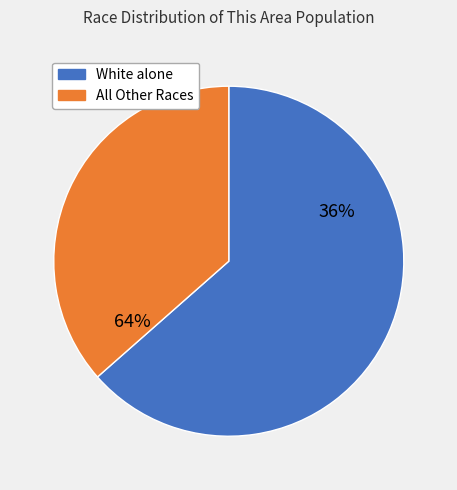

True or false: Native Hawaiian and Other Pacific accounts for 0% of the total.

True